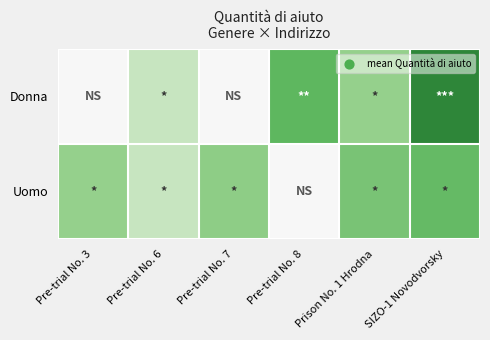

What is the spread (max minus min) of values at Prison No. 1 Hrodna?

0.5